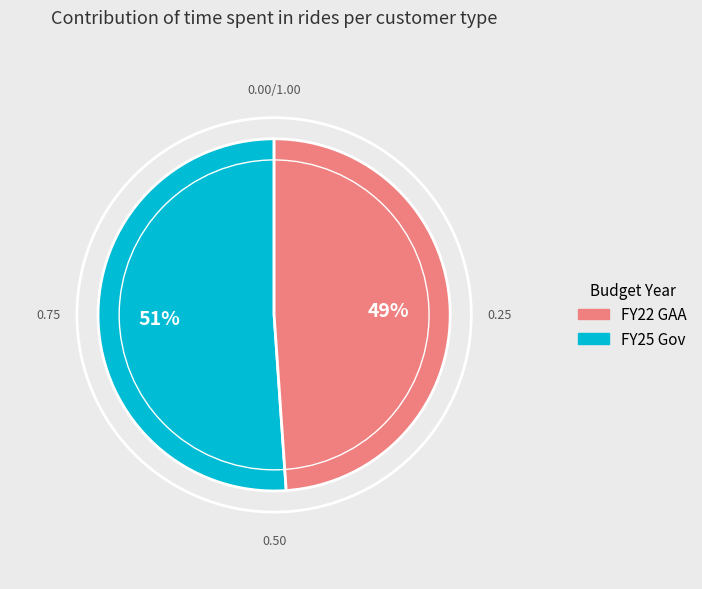

Is there a majority slice in this chart?

Yes